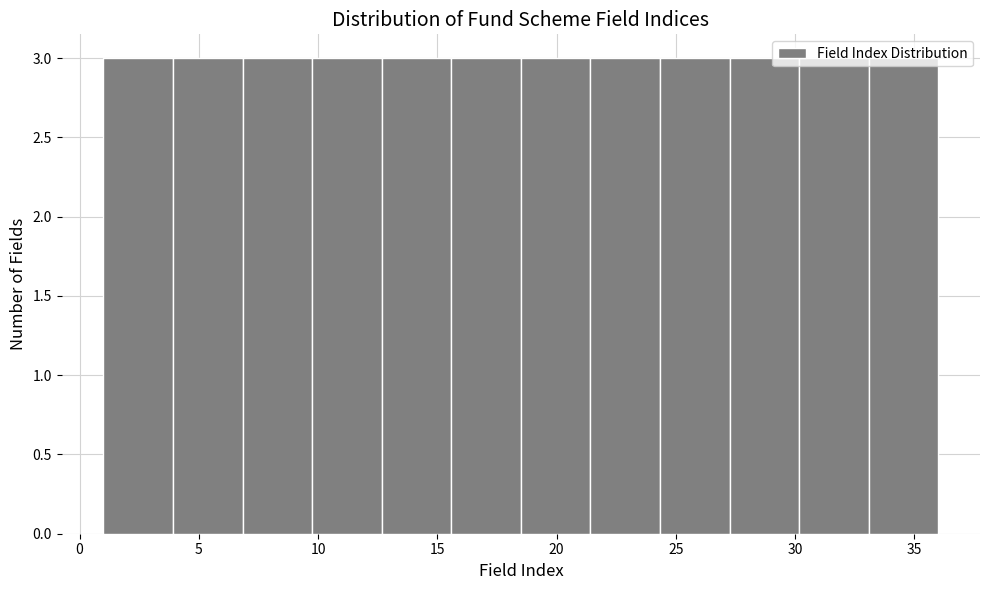

Reading left to right, transcribe this chart: for each bar, give the range it covers on the x-axis and its height. Neither the bar edges nor the heights are printed on the chart, so give them approximately, as read against the axes.

1.0 to 4.0: 3
4.0 to 7.0: 3
7.0 to 10.0: 3
10.0 to 12.5: 3
12.5 to 15.5: 3
15.5 to 18.5: 3
18.5 to 21.5: 3
21.5 to 24.5: 3
24.5 to 27.5: 3
27.5 to 30.0: 3
30.0 to 33.0: 3
33.0 to 36.0: 3